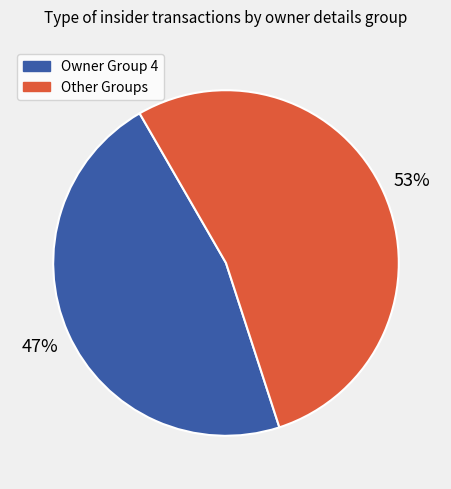

True or false: Other Groups accounts for 53% of the total.

True